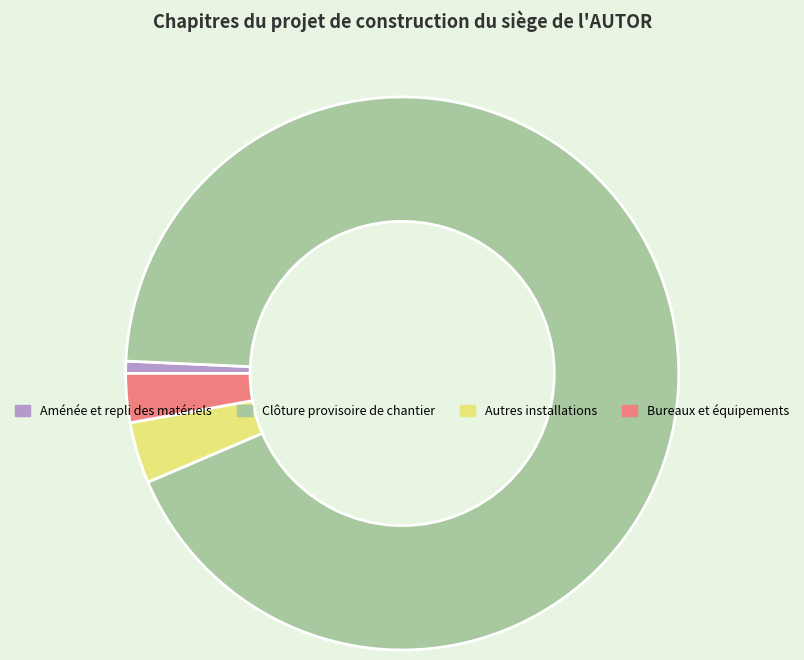

Count the number of slices in the pie.

4